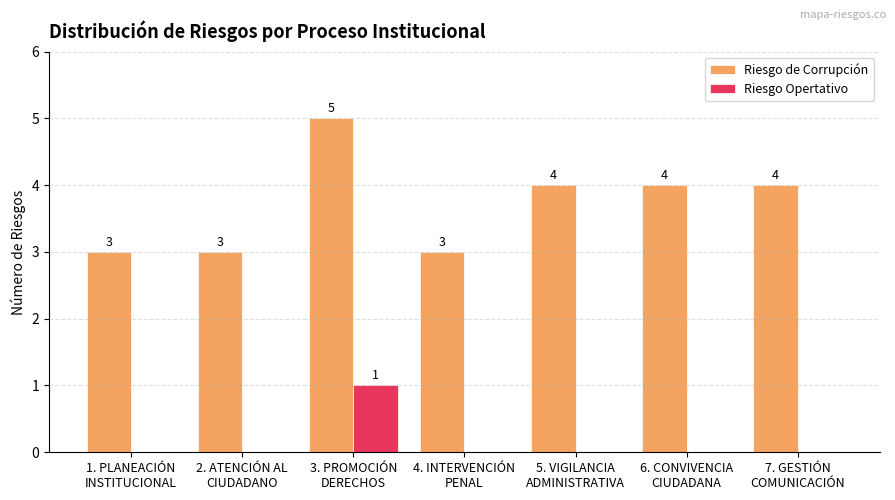

How many Riesgo Opertativo values are between 0 and 1?

7